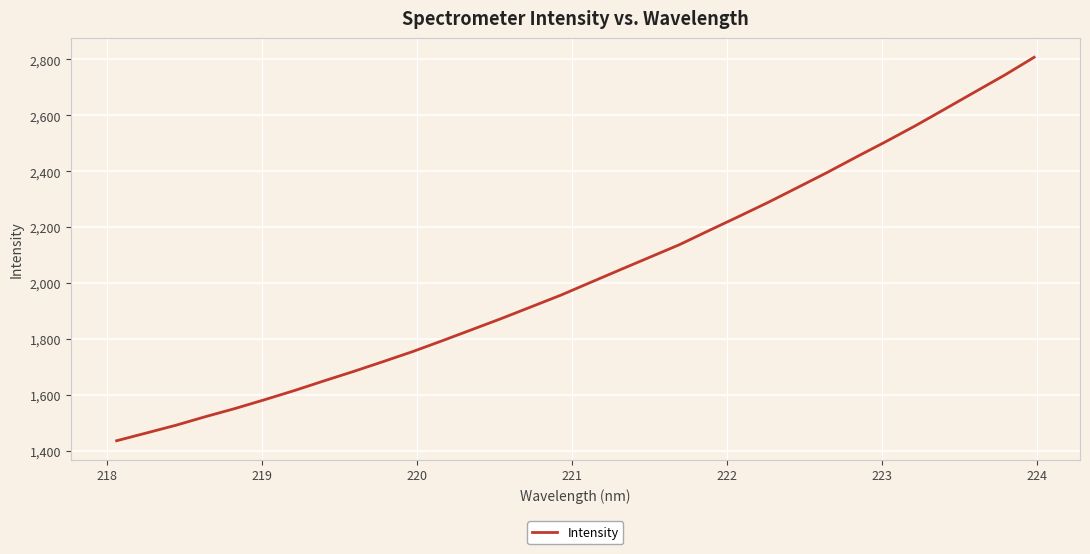

What is the greatest value displayed?

2807.8